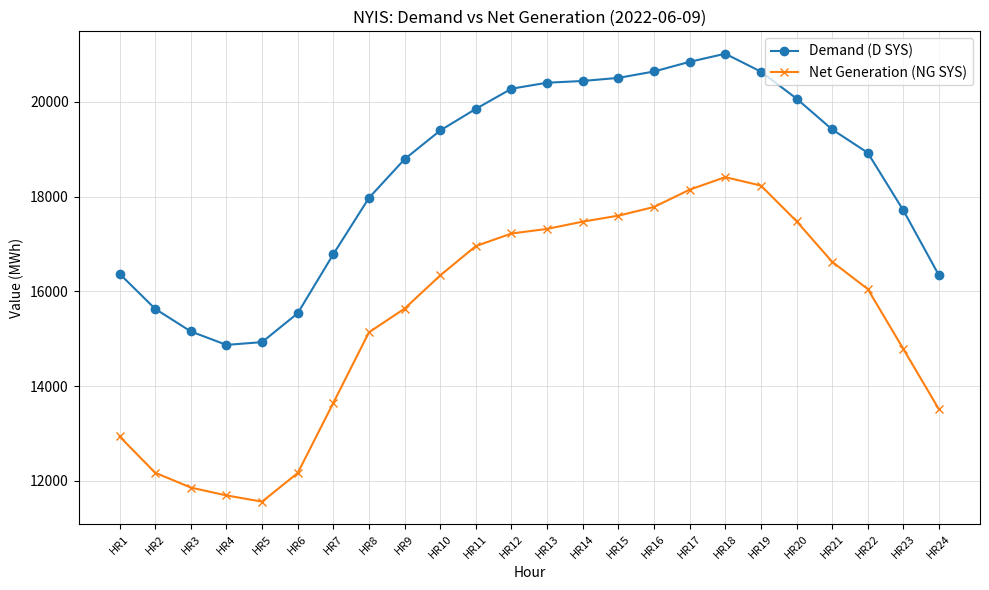

What are all the series names shown in the legend?

Demand (D SYS), Net Generation (NG SYS)